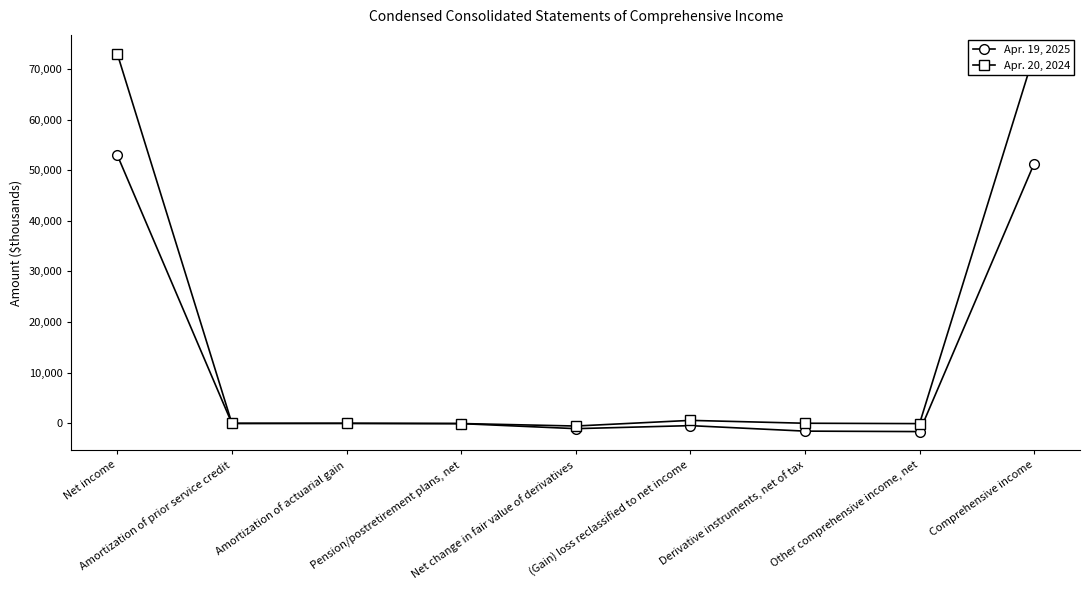

Which series has the largest range (max minus min)?

Apr. 20, 2024